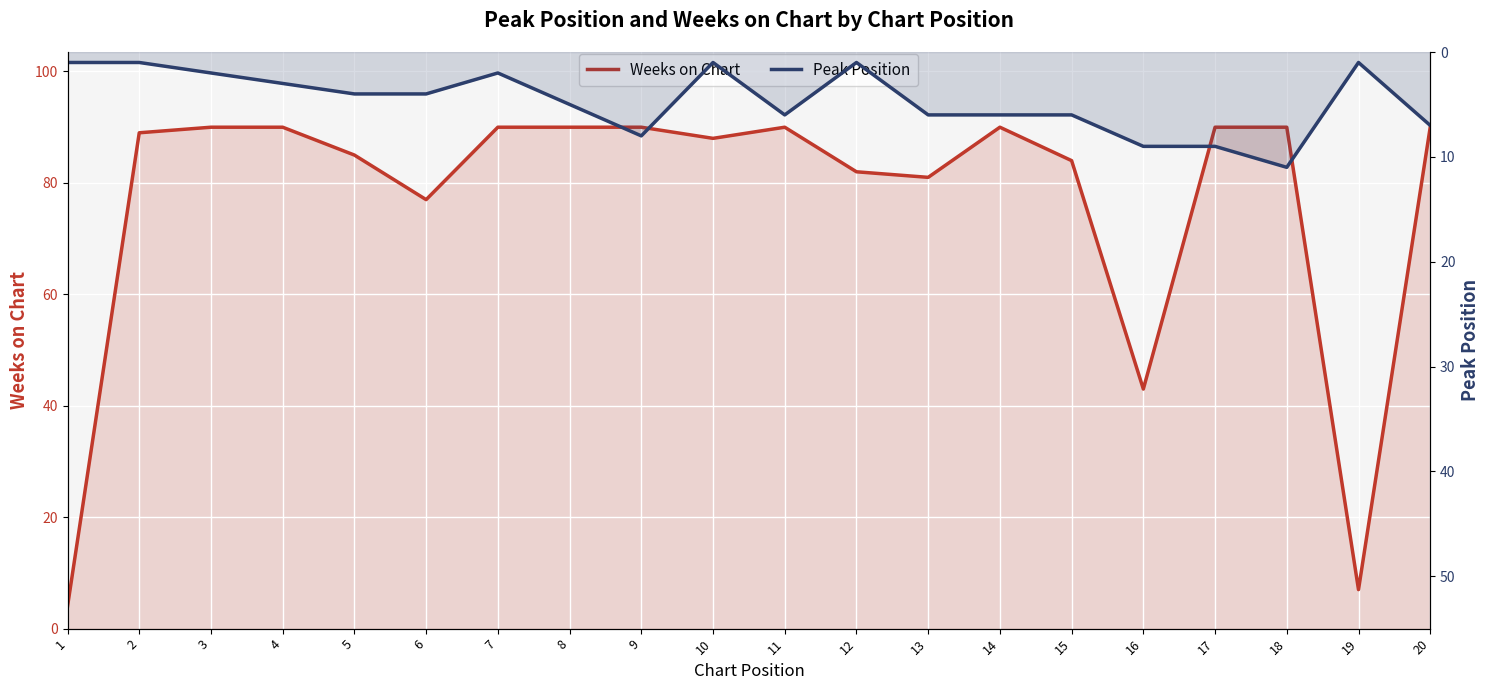

At how many categories does at least one series exceed 35?

18